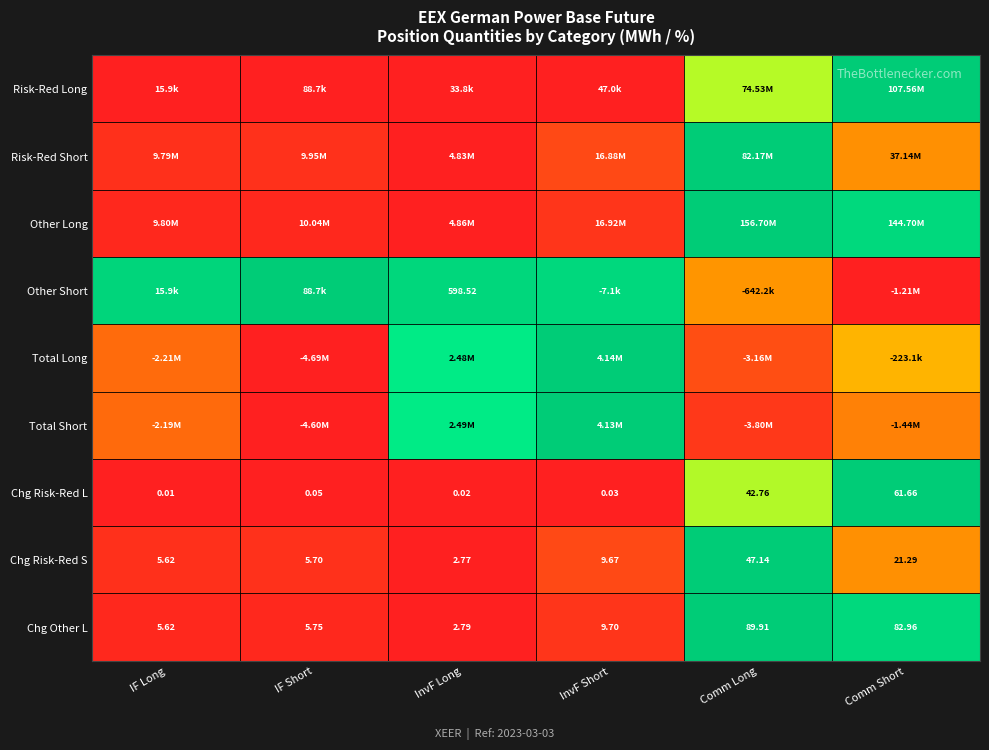

At which label is Chg Risk-Red S closest to 24?

Comm Short